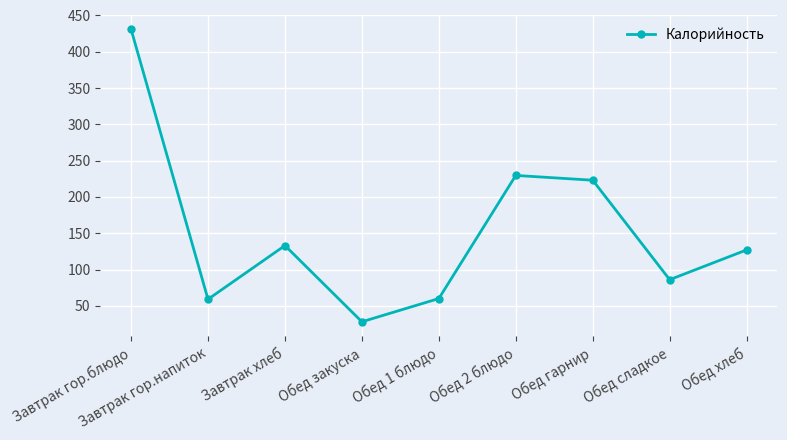

At which category does the data reach its first local valley?

Завтрак гор.напиток